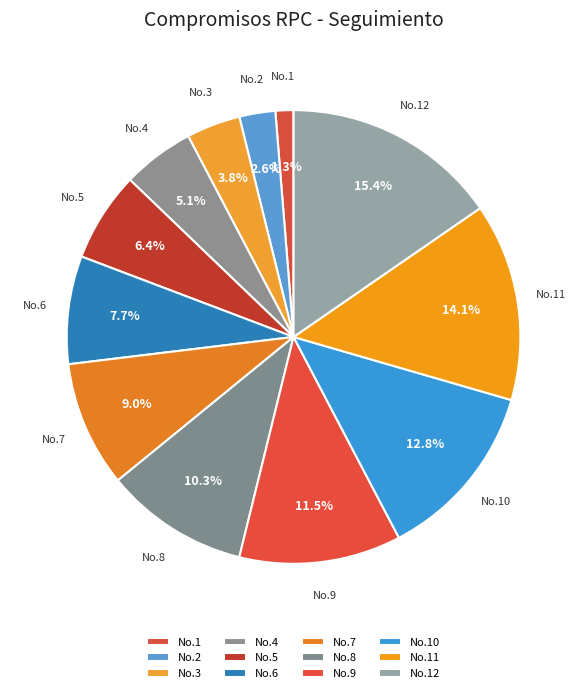

Is there a majority slice in this chart?

No